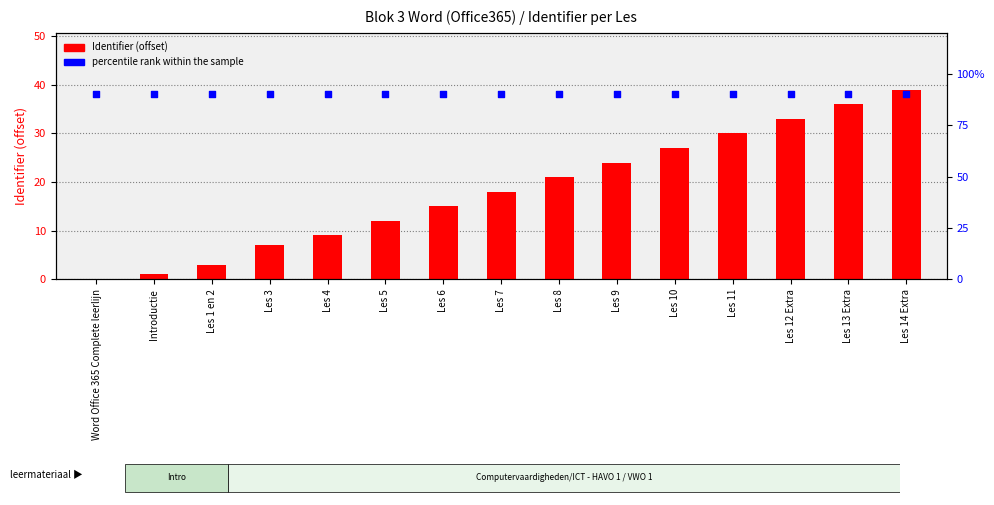

What is the total value across all series at Introductie?

91